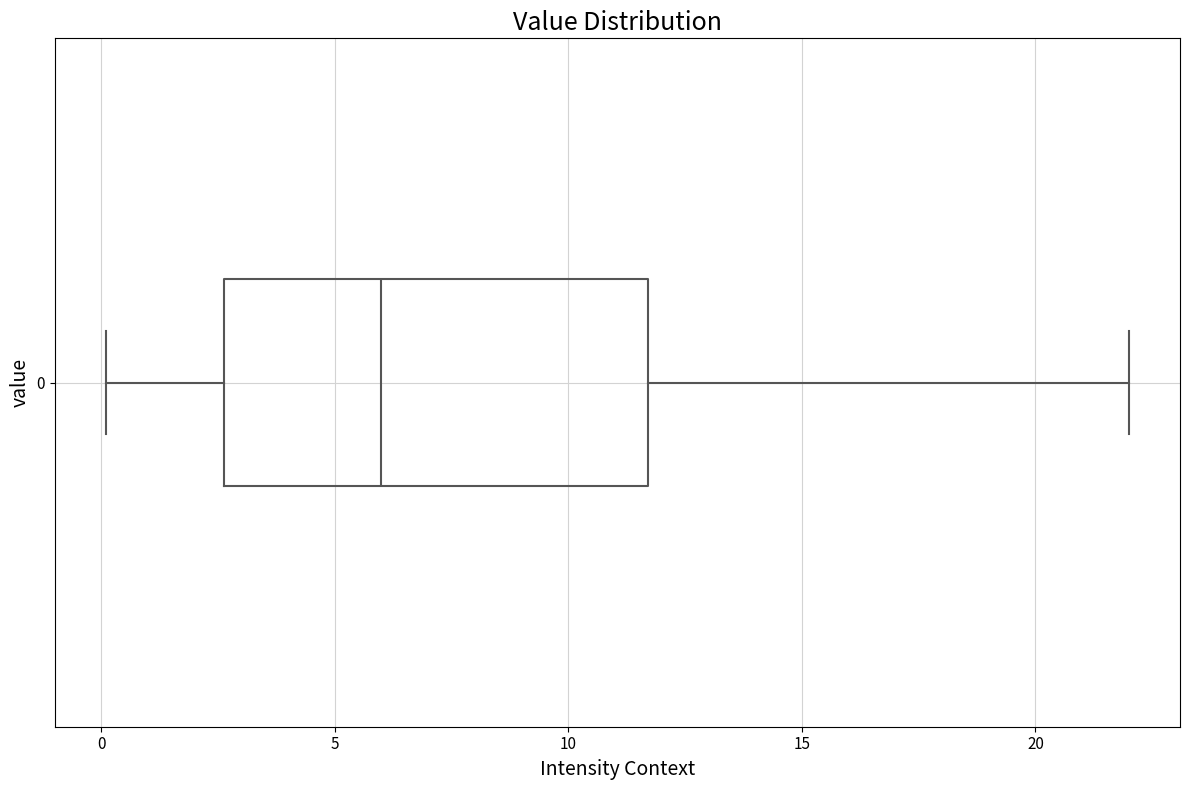

Where is the right edge of the box at y = 0 on the x-axis? The values are not printed on the chart, so give them approximately, as read against the axis.

11.5